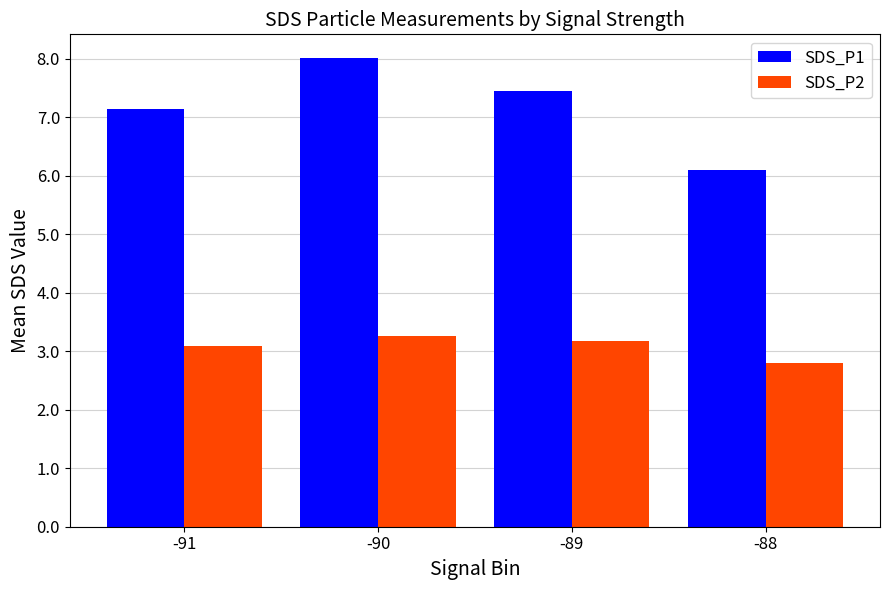

Is it true that SDS_P2 equals 2.8 at -88?

True